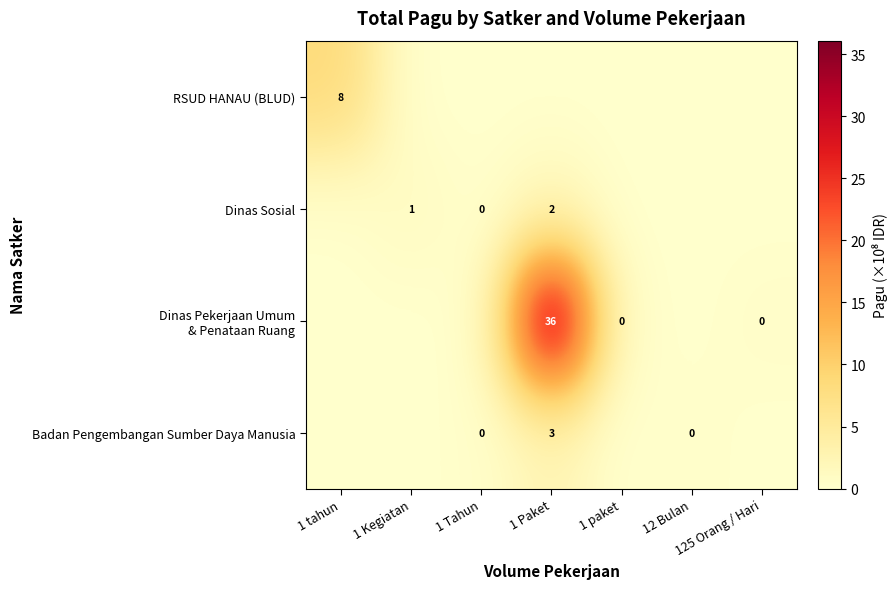

At which label does Badan Pengembangan Sumber Daya Manusia reach its peak?

1 Paket